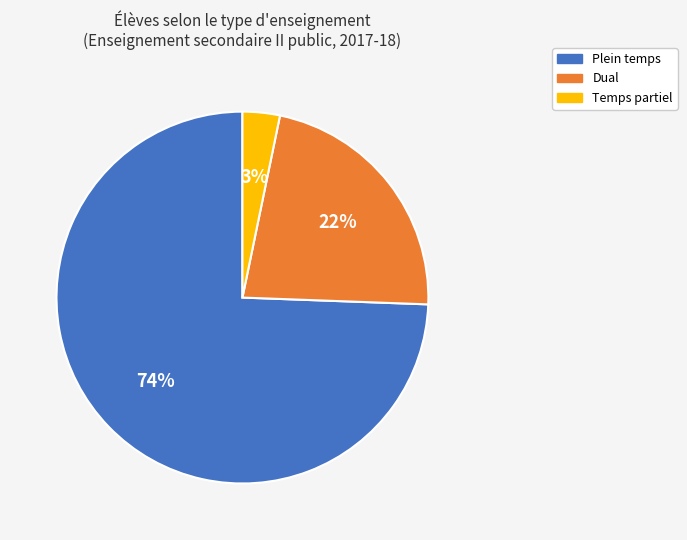

Is it true that Plein temps is 74% of the pie?

True